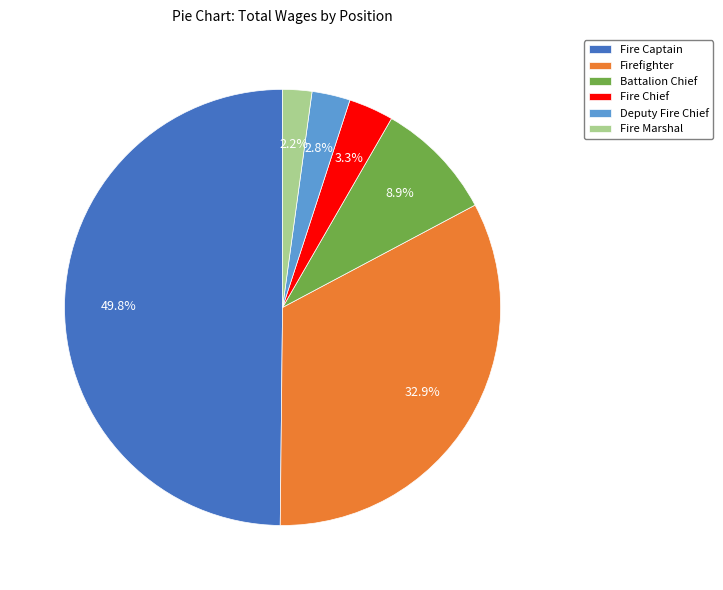

Which has a higher value, Battalion Chief or Fire Captain?

Fire Captain